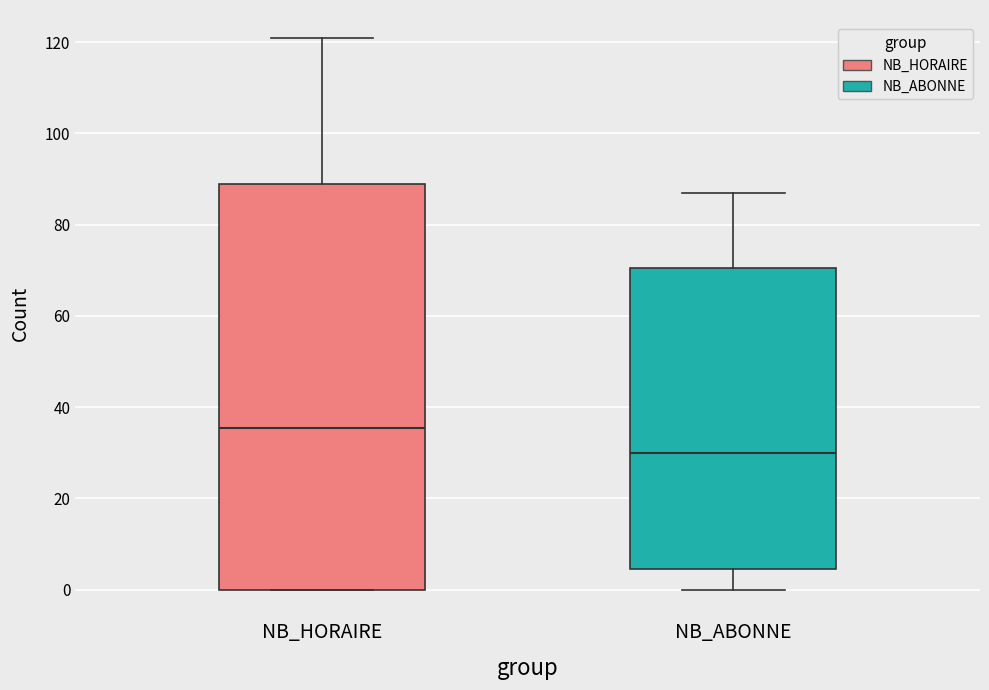

Which box has the highest median line?

NB_HORAIRE